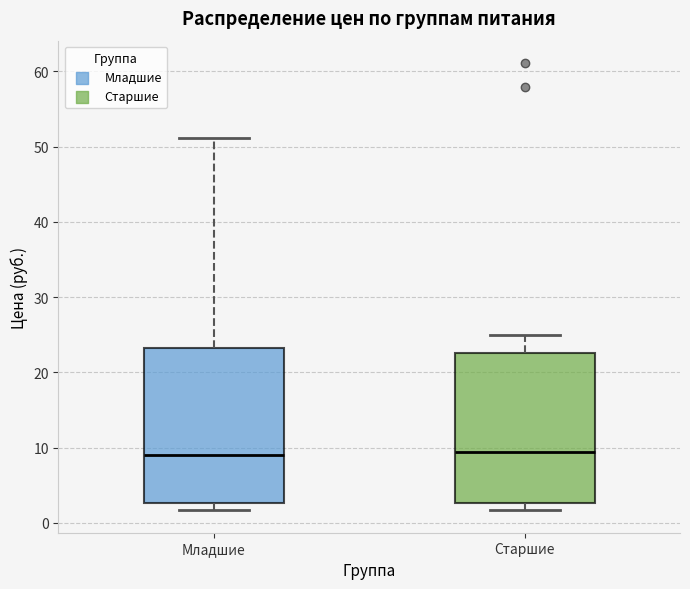

Reading left to right, transcribe this box plot: for each box, give where its median line is, the range the box spans, and where its two whiskers end, as read against the y-axis. The values are not printed on the chart, so give them approximately, as read against the axis.

Младшие: median 9, box 3 to 23, whiskers 2 to 51
Старшие: median 9, box 3 to 23, whiskers 2 to 25